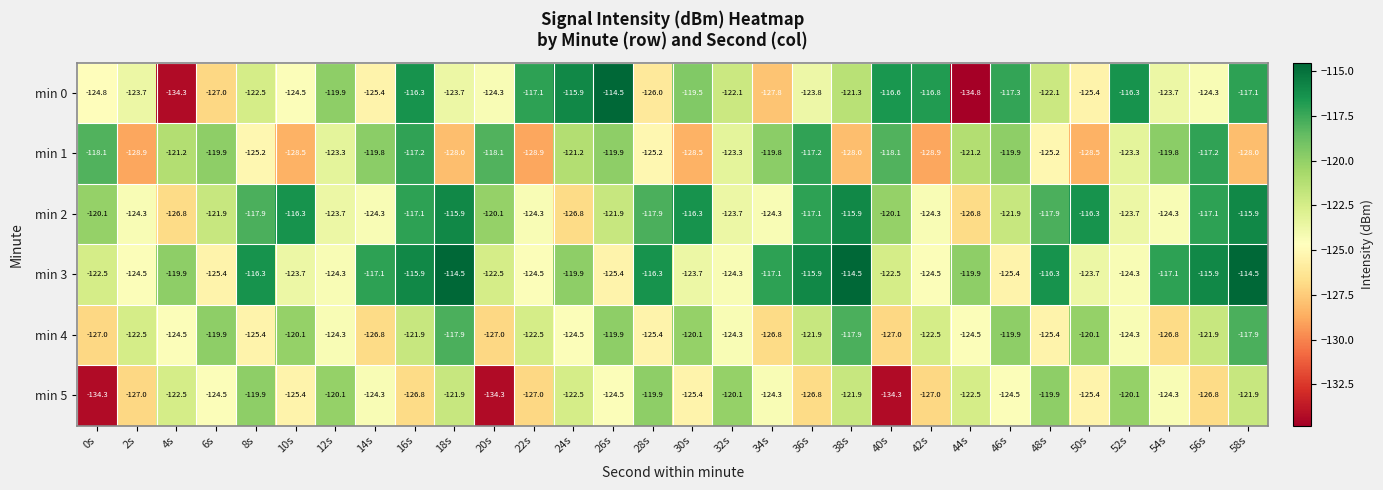

At 10s, list the series in order from largest to smallest.

min 2, min 4, min 3, min 0, min 5, min 1